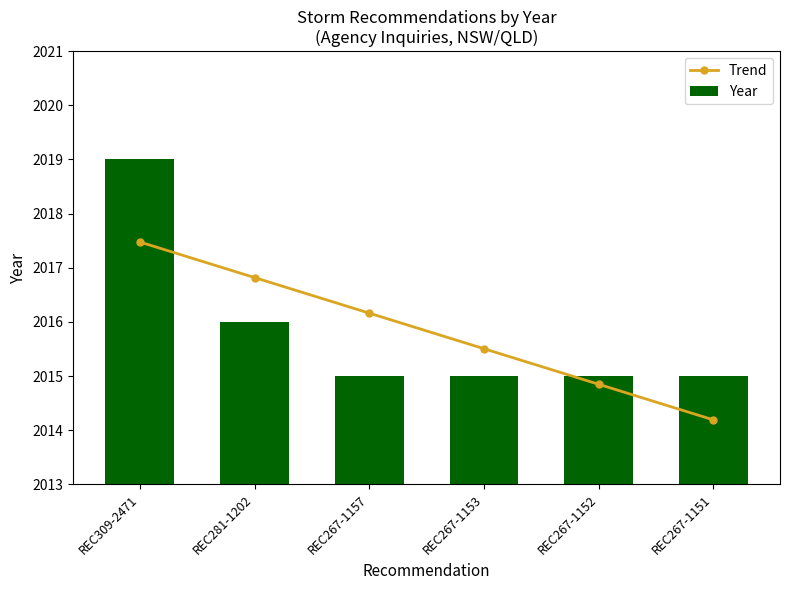

How many distinct data groups are displayed?

2